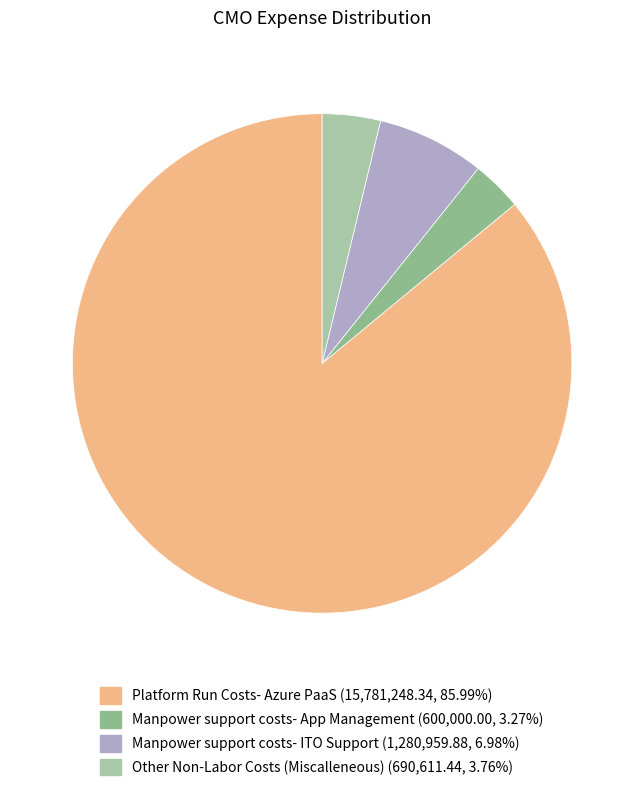

Which slice is the largest?

Platform Run Costs- Azure PaaS